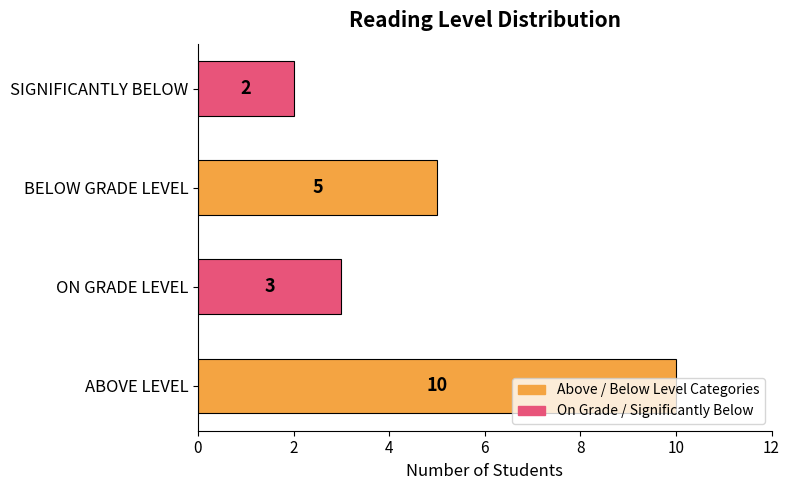

List the labels in order of value, smallest first.

SIGNIFICANTLY BELOW, ON GRADE LEVEL, BELOW GRADE LEVEL, ABOVE LEVEL